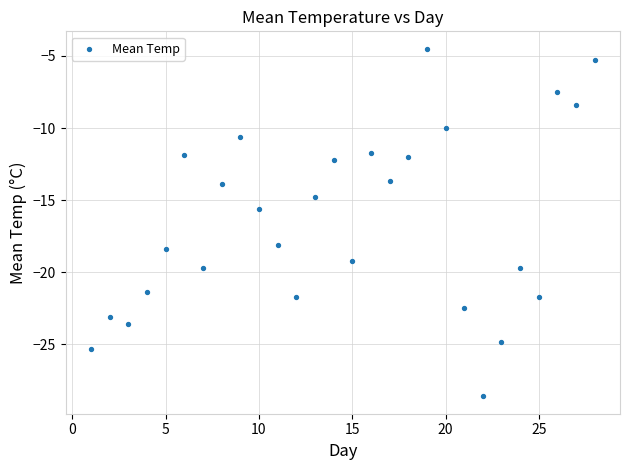

What Y value in the scatter plot is closest to -16?

-15.6